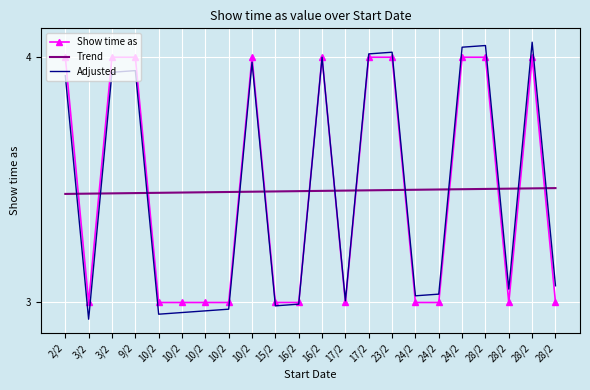

What are all the series names shown in the legend?

Show time as, Trend, Adjusted